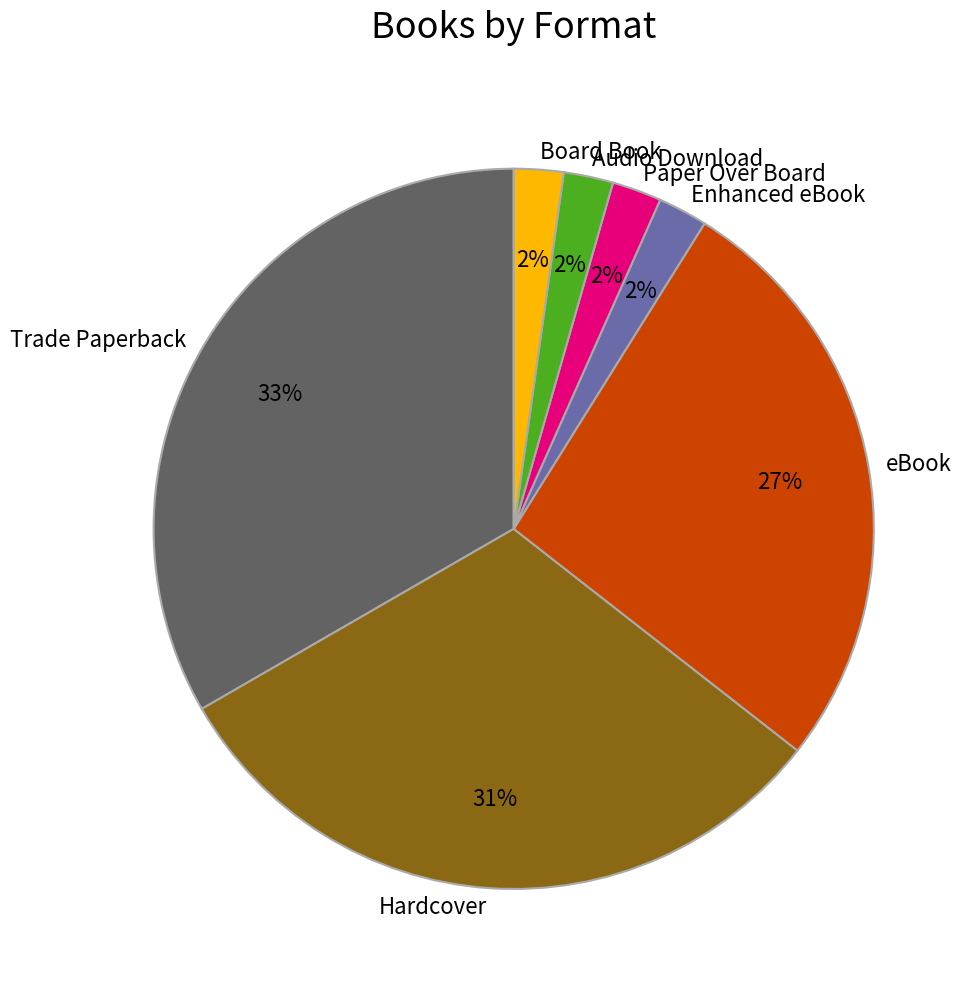

Do Trade Paperback and Hardcover together represent more than half of the pie?

Yes